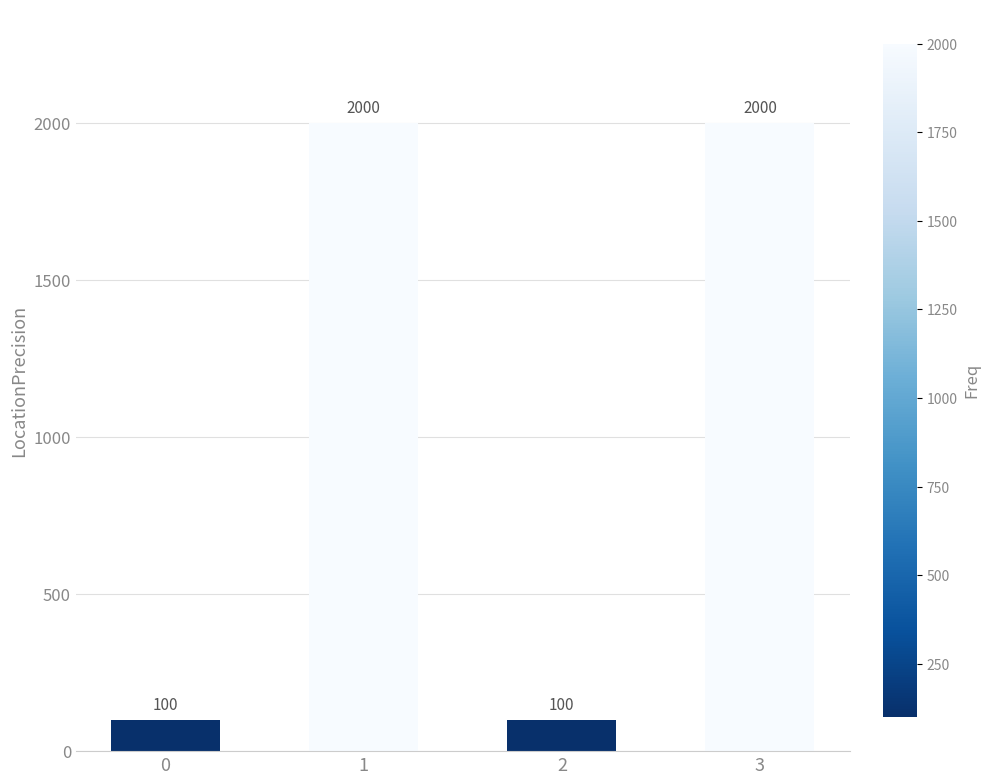

Reading right to left, transcribe all the data shown in this chart.

3=2000	2=100	1=2000	0=100